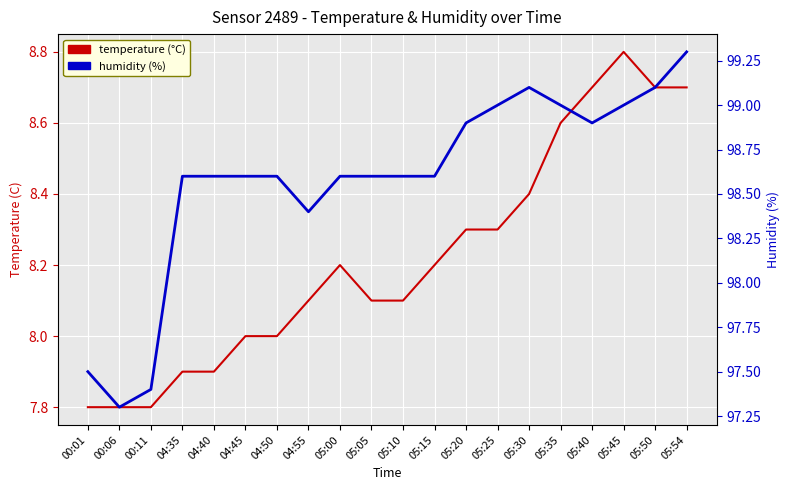

At 05:54, list the series in order from largest to smallest.

humidity, temperature